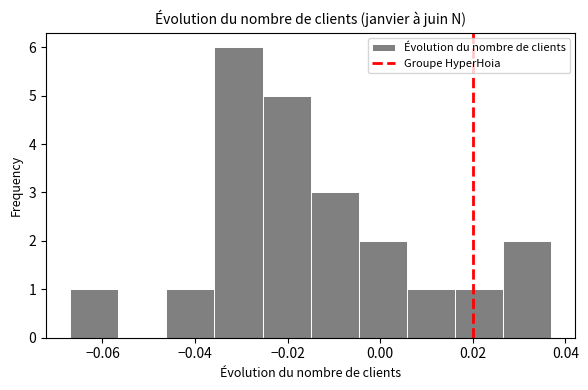

Over which range of the x-axis is the bar tallest?

-0.036 to -0.026